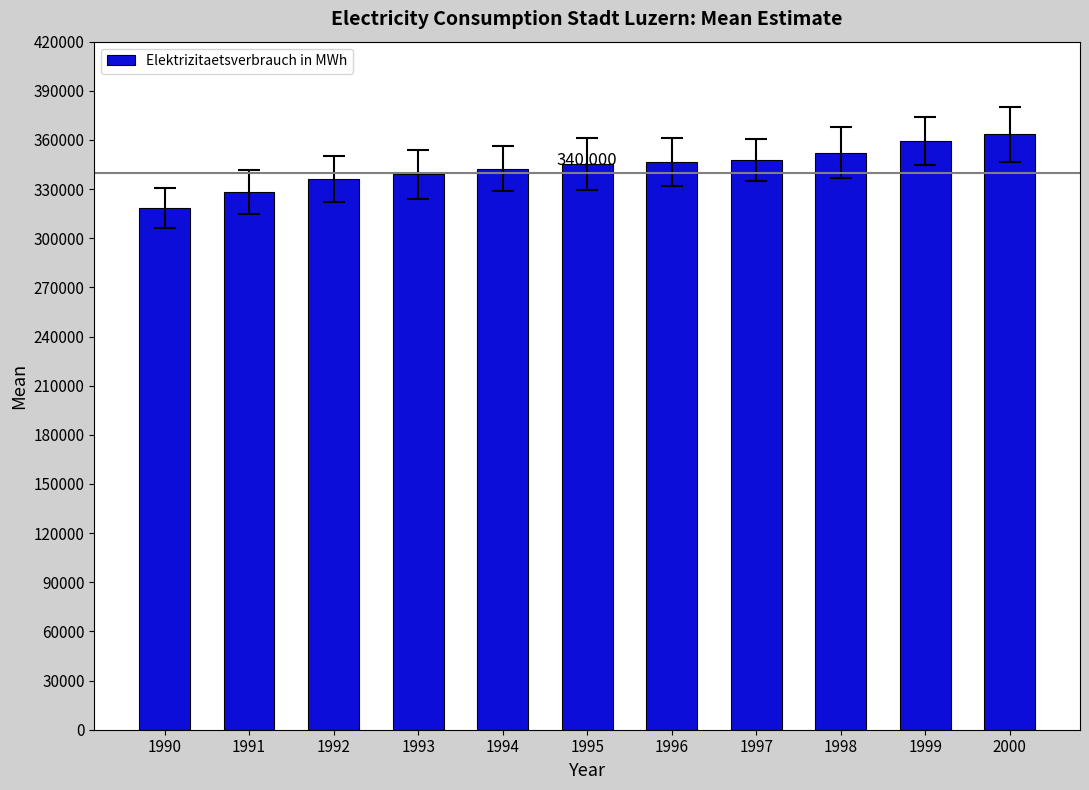

Read the value at 1998.

352182